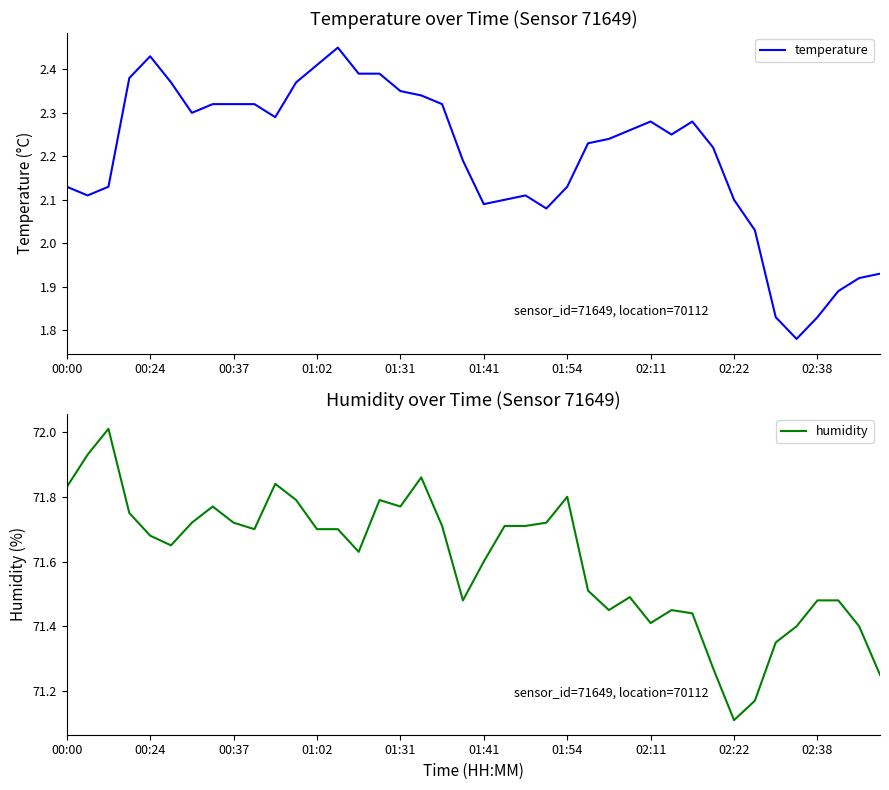

Rank the series at 01:31 from highest to lowest value.

humidity, temperature